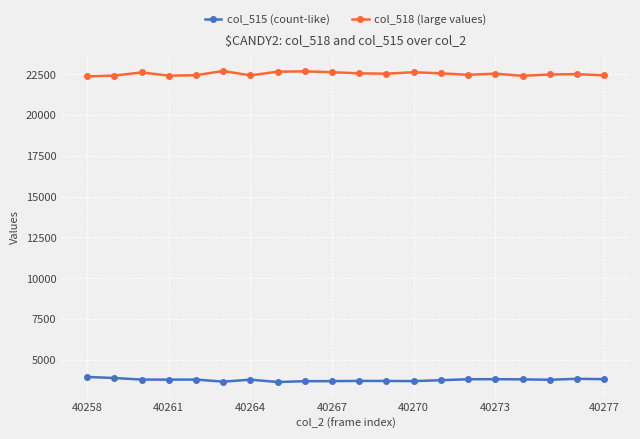

True or false: col_518 (large values) and col_515 (count-like) intersect in this chart.

False